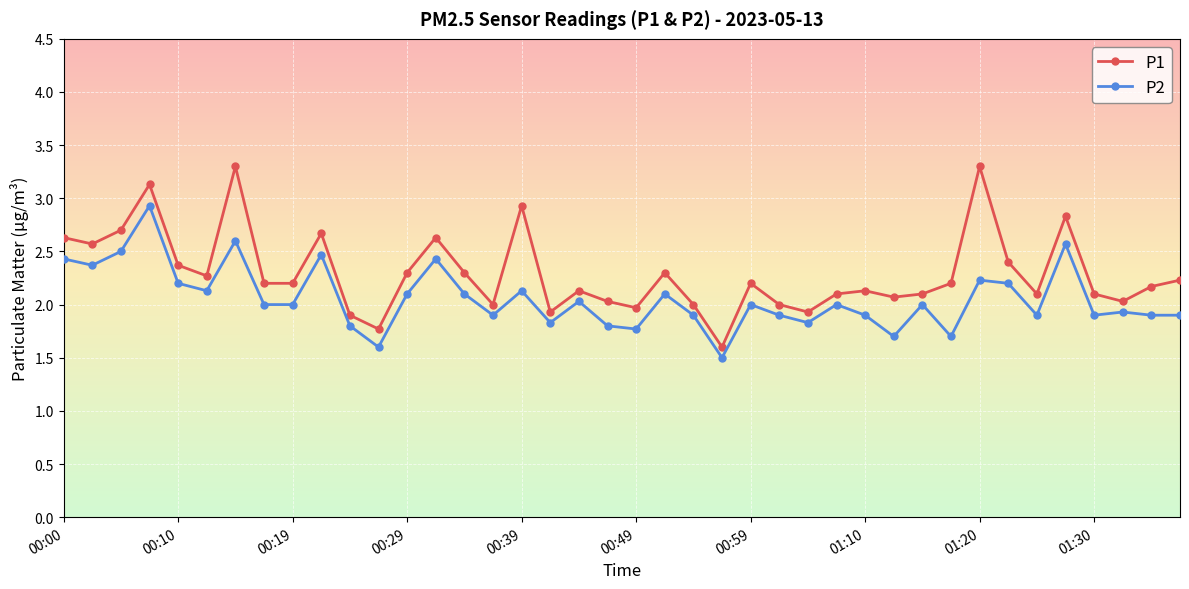

Reading right to left, what are all the values shown in this chart?

P1: 2.2	2.2	2.0	2.1	2.8	2.1	2.4	3.3	2.2	2.1	2.1	2.1	2.1	1.9	2.0	2.2	1.6	2.0	2.3	2.0	2.0	2.1	1.9	2.9	2.0	2.3	2.6	2.3	1.8	1.9	2.7	2.2	2.2	3.3	2.3	2.4	3.1	2.7	2.6	2.6
P2: 1.9	1.9	1.9	1.9	2.6	1.9	2.2	2.2	1.7	2.0	1.7	1.9	2.0	1.8	1.9	2.0	1.5	1.9	2.1	1.8	1.8	2.0	1.8	2.1	1.9	2.1	2.4	2.1	1.6	1.8	2.5	2.0	2.0	2.6	2.1	2.2	2.9	2.5	2.4	2.4